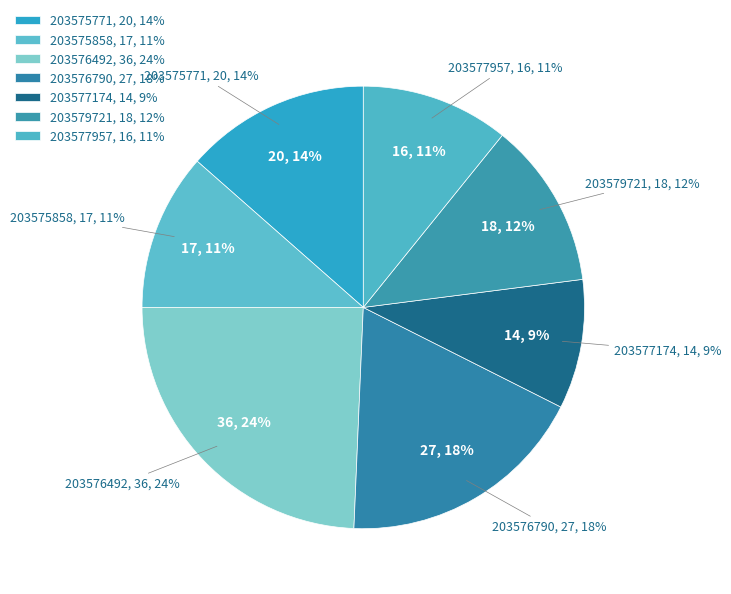

What percentage is the 203577174 slice, to the nearest percent?

9%